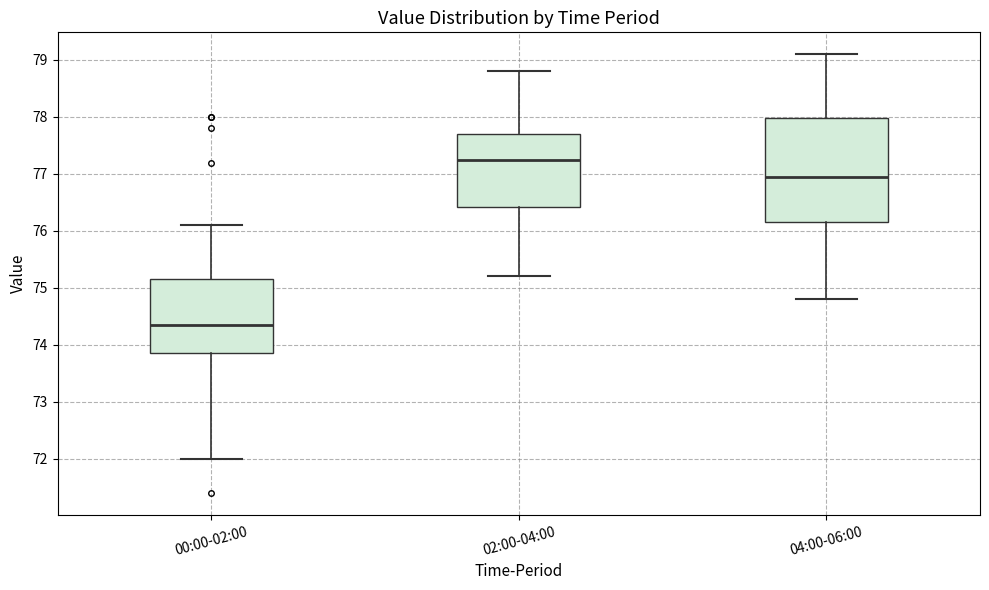

Reading left to right, read every box against the y-axis: the position of its median line, the range the box covers, and the ends of its whiskers. The values are not printed on the chart, so give them approximately, as read against the axis.

00:00-02:00: median 74.4, box 73.9 to 75.2, whiskers 72.0 to 76.1
02:00-04:00: median 77.3, box 76.4 to 77.7, whiskers 75.2 to 78.8
04:00-06:00: median 77.0, box 76.2 to 78.0, whiskers 74.8 to 79.1